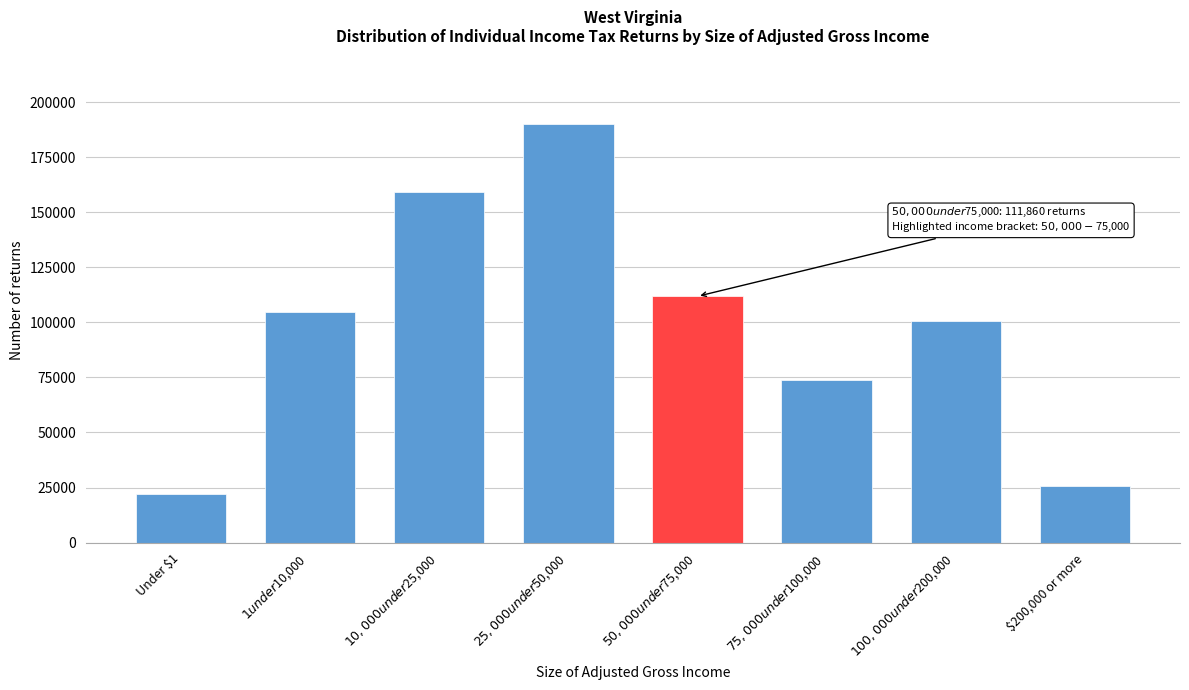

Reading left to right, transcribe all the data shown in this chart.

22250	104540	159410	190290	111860	73640	100430	25560